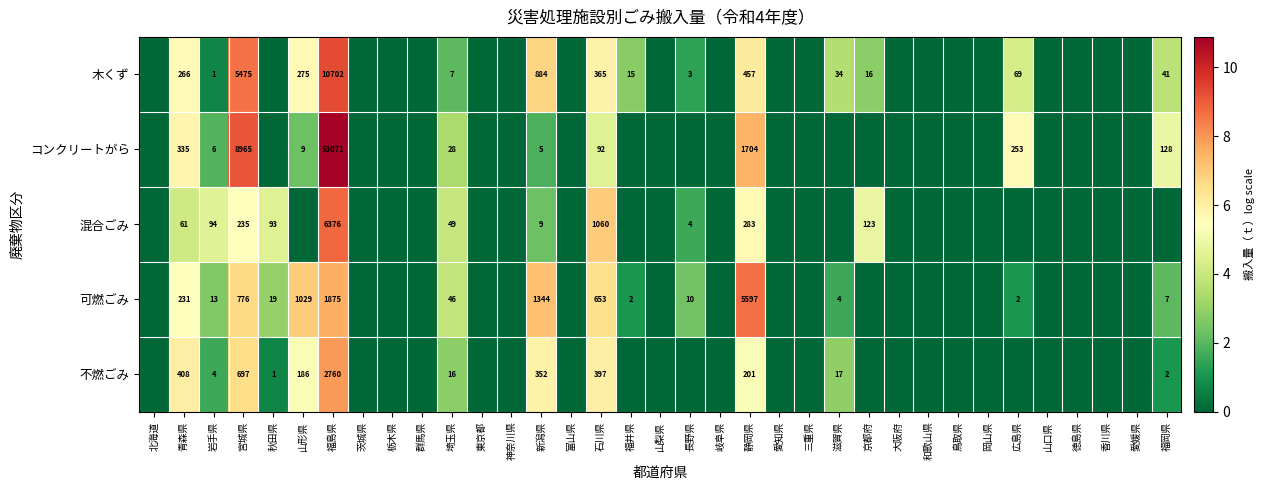

Is it true that 不燃ごみ equals 3 at 福岡県?

False